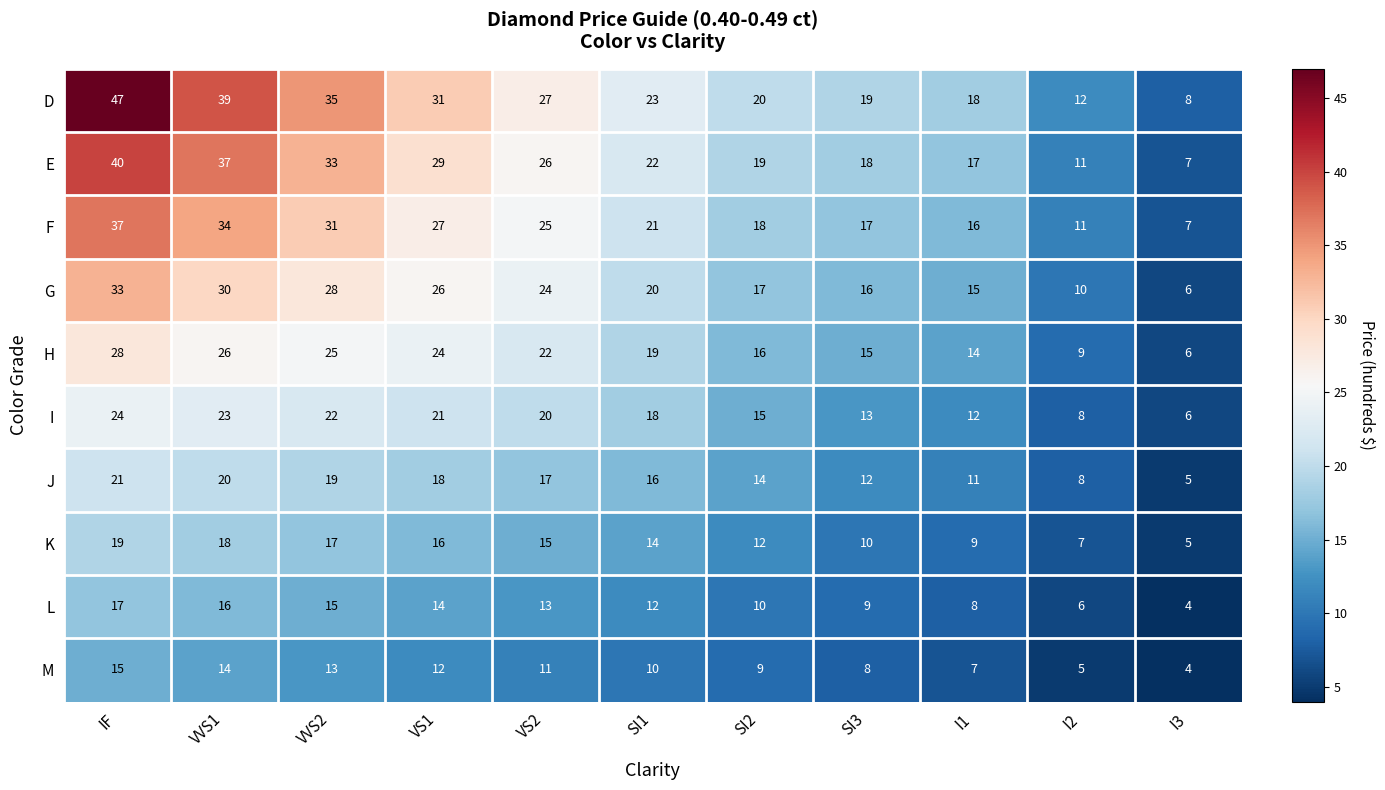

Which series has the widest spread of values?

D